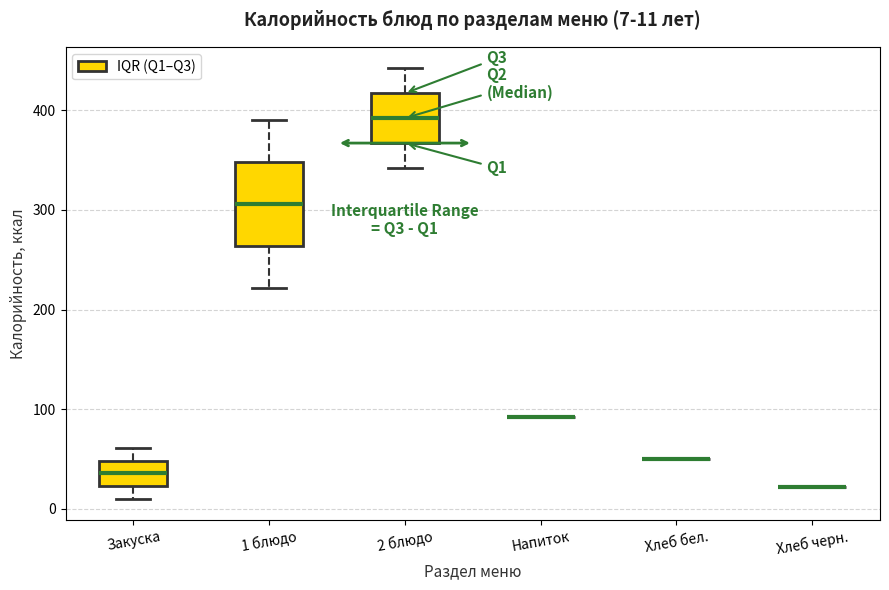

Comparing the boxes themselves (not the whiskers), which one is the tallest?

1 блюдо